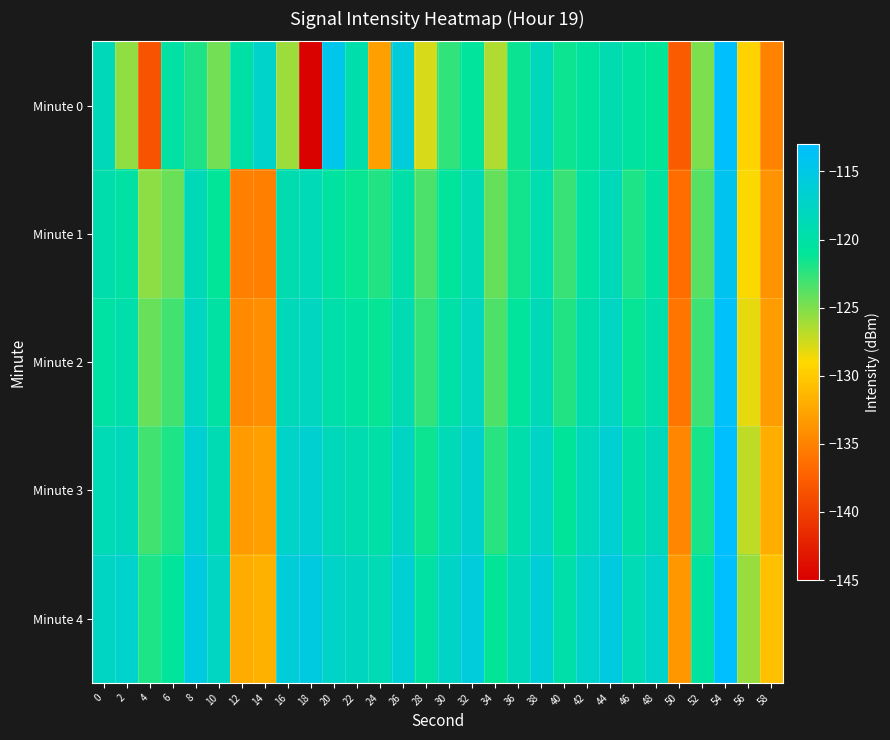

Reading left to right, what are all the values shown in this chart?

Minute 0: 0=-118.5	2=-125.5	4=-138.4	6=-120.2	8=-122.0	10=-124.6	12=-120.1	14=-117.2	16=-125.9	18=-144.8	20=-114.5	22=-119.5	24=-133.0	26=-115.7	28=-127.7	30=-122.5	32=-120.8	34=-126.5	36=-121.3	38=-118.2	40=-121.4	42=-120.6	44=-119.2	46=-120.4	48=-121.1	50=-137.8	52=-124.9	54=-113.2	56=-129.3	58=-135.0
Minute 1: 0=-119.4	2=-120.2	4=-125.4	6=-124.3	8=-118.5	10=-121.0	12=-135.2	14=-135.1	16=-119.2	18=-118.7	20=-120.5	22=-121.3	24=-122.1	26=-119.8	28=-123.4	30=-120.7	32=-118.9	34=-124.2	36=-121.6	38=-119.3	40=-122.8	42=-120.1	44=-118.5	46=-121.9	48=-120.3	50=-136.5	52=-123.7	54=-114.2	56=-128.9	58=-133.8
Minute 2: 0=-120.1	2=-119.5	4=-124.3	6=-123.1	8=-117.8	10=-120.2	12=-134.5	14=-134.1	16=-118.5	18=-117.9	20=-119.7	22=-120.4	24=-121.2	26=-118.9	28=-122.6	30=-119.9	32=-118.1	34=-123.5	36=-120.8	38=-118.6	40=-122.1	42=-119.4	44=-117.8	46=-121.2	48=-119.6	50=-135.9	52=-122.9	54=-113.5	56=-128.2	58=-133.1
Minute 3: 0=-118.8	2=-118.2	4=-123.1	6=-121.9	8=-116.6	10=-119.0	12=-133.3	14=-132.9	16=-117.3	18=-116.7	20=-118.5	22=-119.2	24=-120.0	26=-117.7	28=-121.4	30=-118.7	32=-116.9	34=-122.3	36=-119.6	38=-117.4	40=-120.9	42=-118.2	44=-116.6	46=-120.0	48=-118.4	50=-134.7	52=-121.7	54=-112.2	56=-127.0	58=-131.9
Minute 4: 0=-117.6	2=-117.0	4=-121.9	6=-120.7	8=-115.4	10=-117.8	12=-132.1	14=-131.7	16=-116.1	18=-115.5	20=-117.3	22=-118.0	24=-118.8	26=-116.5	28=-120.2	30=-117.5	32=-115.7	34=-121.1	36=-118.4	38=-116.2	40=-119.7	42=-117.0	44=-115.4	46=-118.8	48=-117.2	50=-133.5	52=-120.5	54=-111.0	56=-125.8	58=-130.7